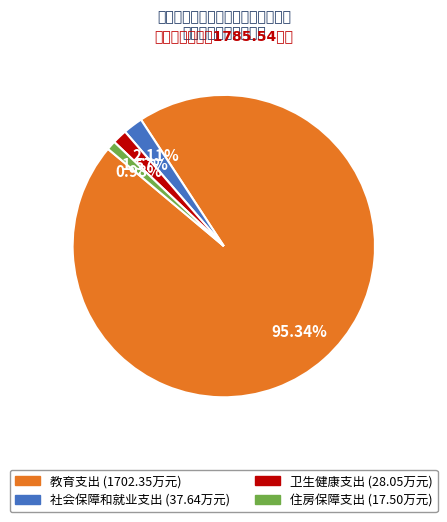

Which slice represents more than half of the pie?

教育支出